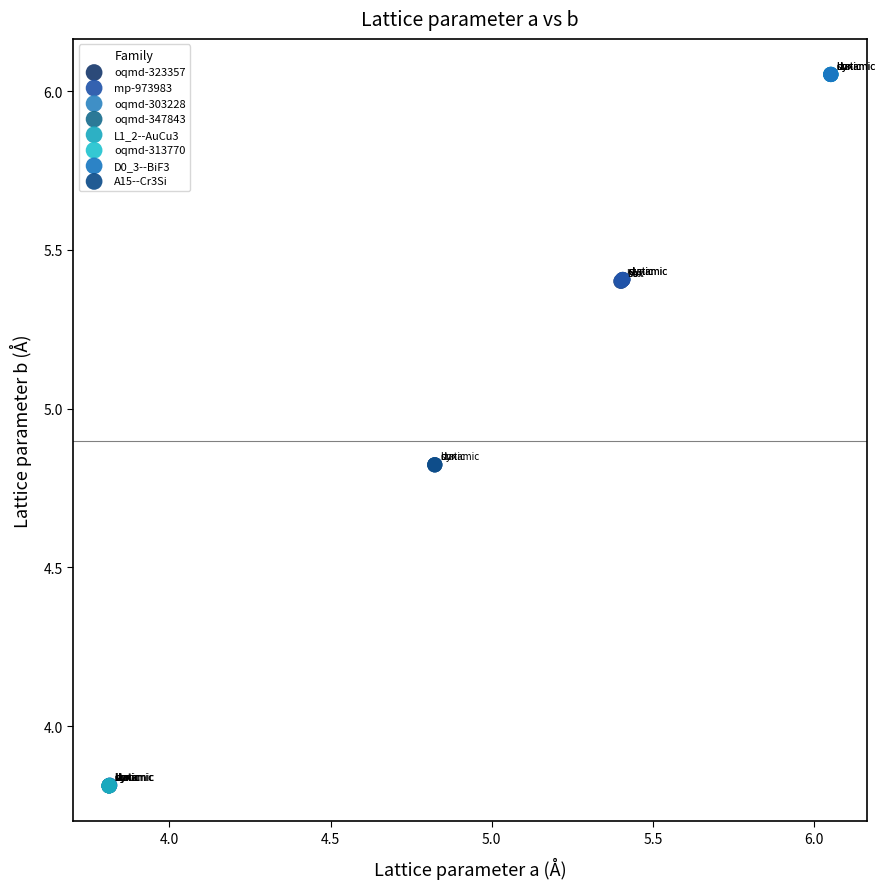

What are all the series names shown in the legend?

oqmd-323357, mp-973983, oqmd-303228, oqmd-347843, L1_2--AuCu3, oqmd-313770, D0_3--BiF3, A15--Cr3Si